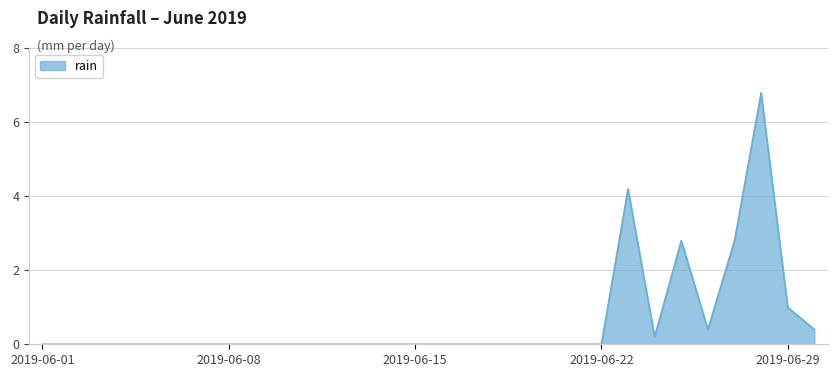

What is the maximum value shown in the chart?

6.8